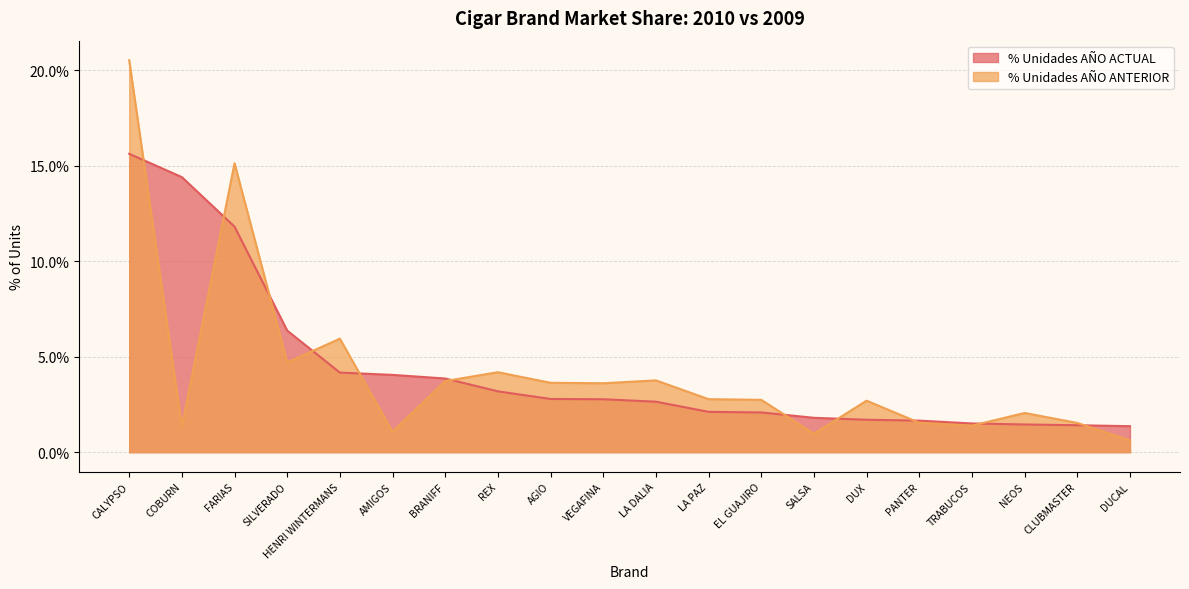

Does the chart display data point markers on the line(s)?

No